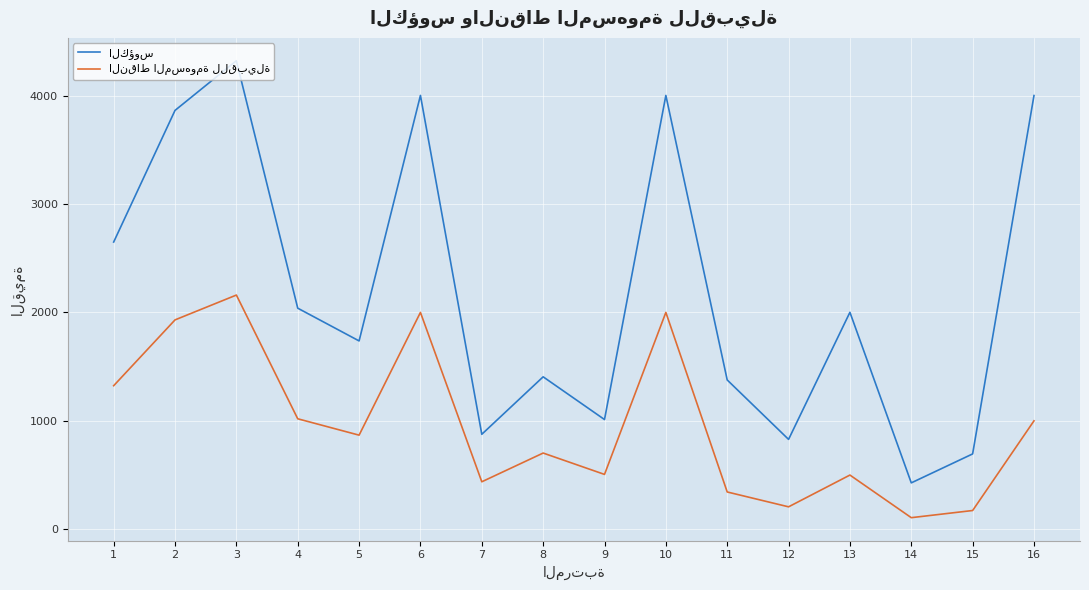

What is the greatest value displayed?

4321